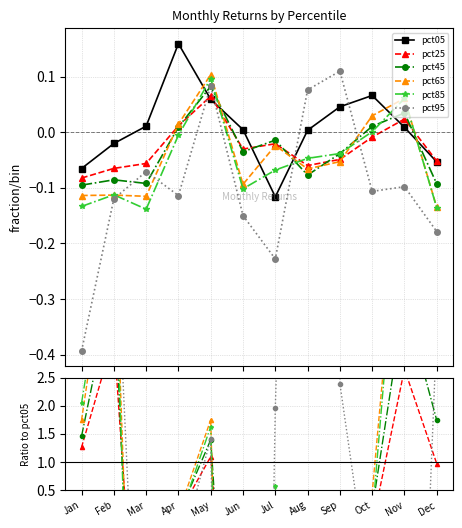

Which series has the largest range (max minus min)?

pct95